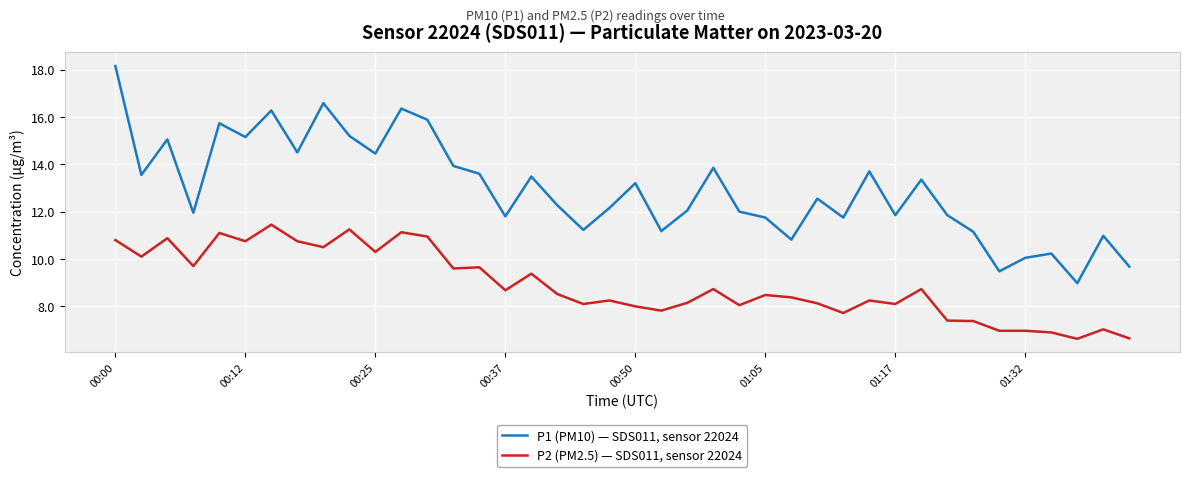

True or false: P1 (PM10) — SDS011, sensor 22024 and P2 (PM2.5) — SDS011, sensor 22024 cross at least once.

False